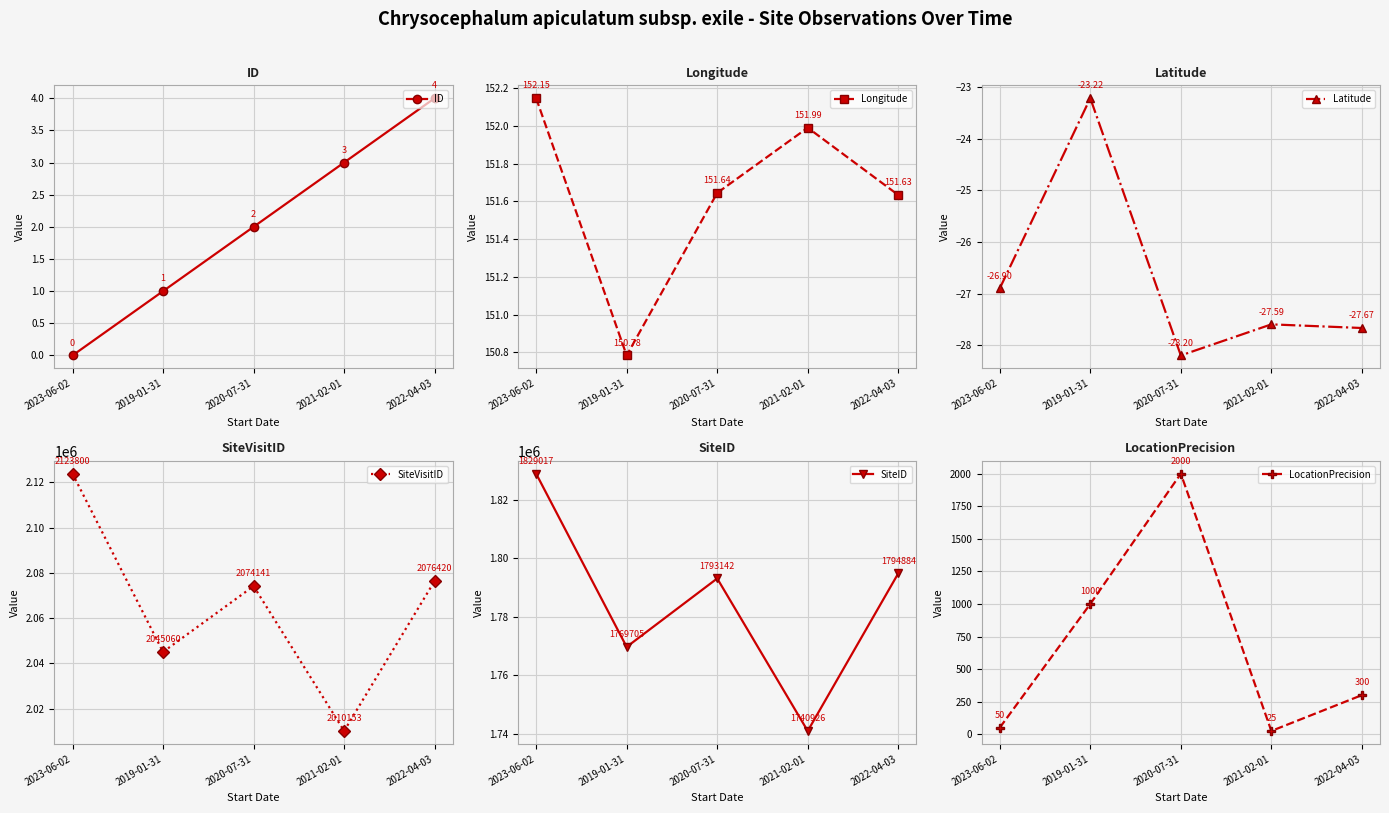

List the series in order of their peak value, lowest first.

Latitude, ID, Longitude, LocationPrecision, SiteID, SiteVisitID